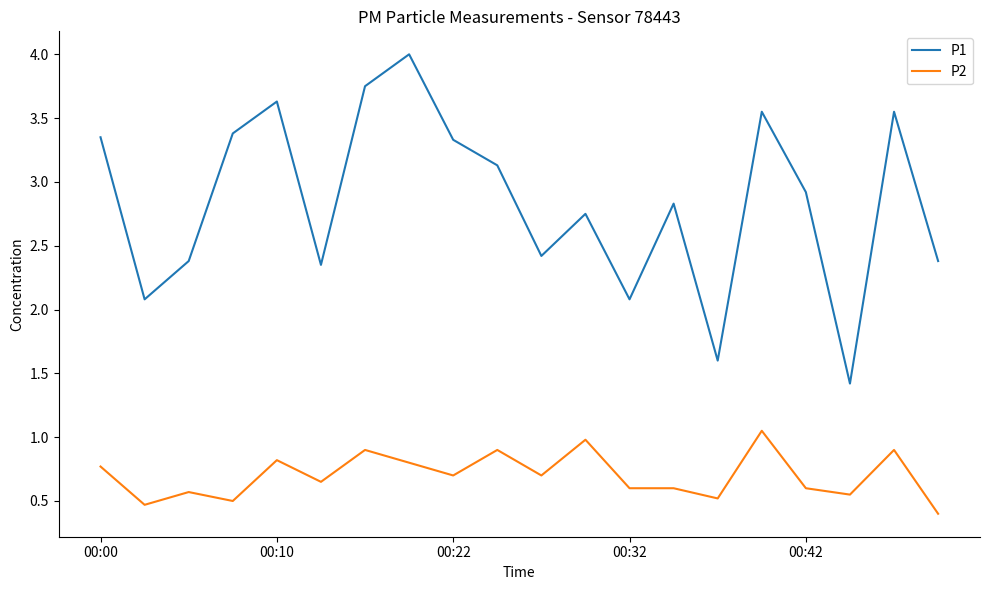

What is the maximum value shown in the chart?

4.0